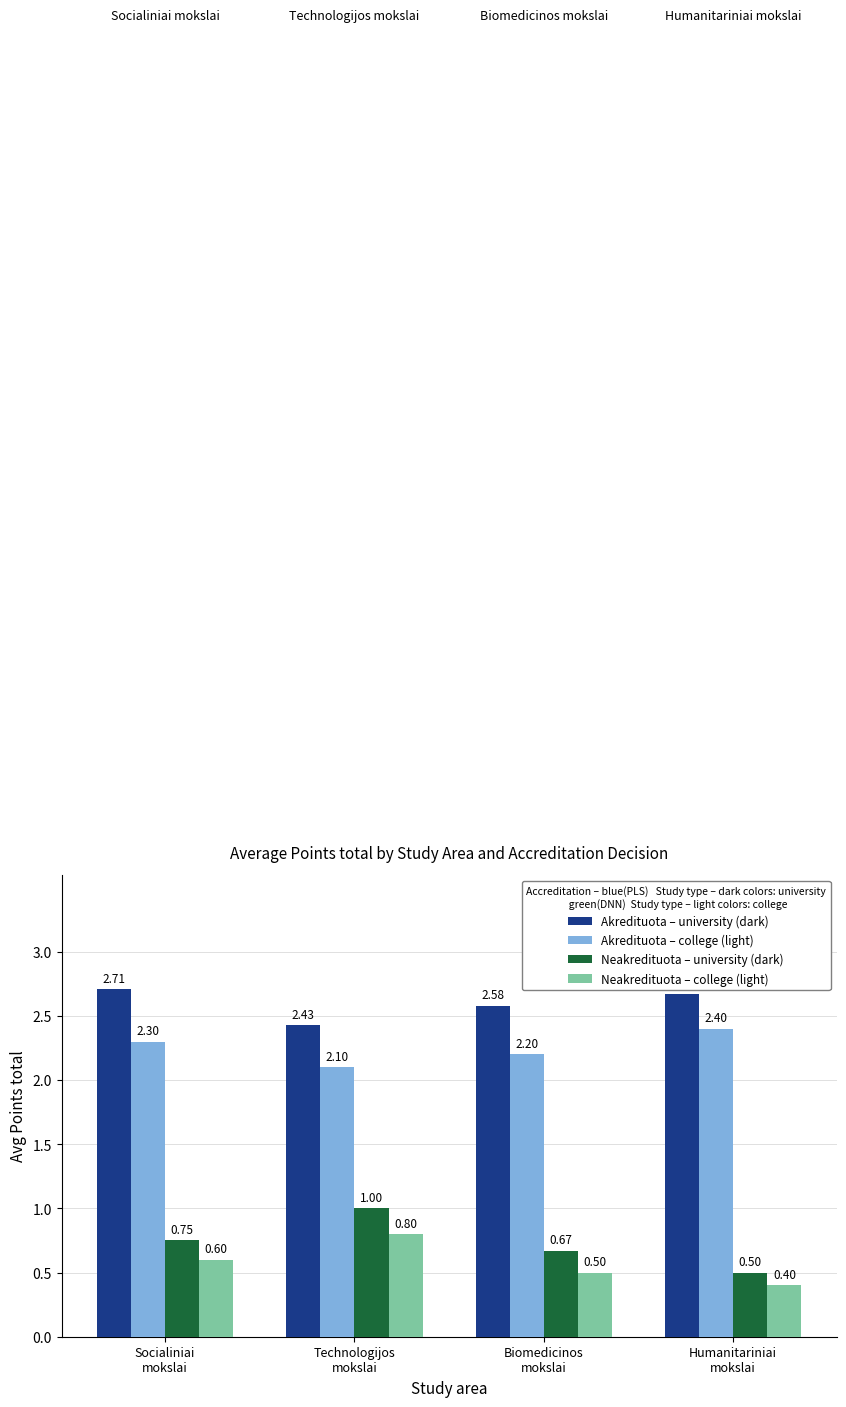

Which series has the largest range (max minus min)?

Neakredituota – university (dark)